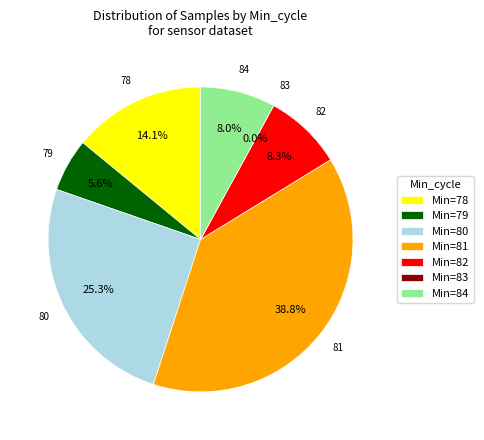

Does 12 represent more than half of the total?

No